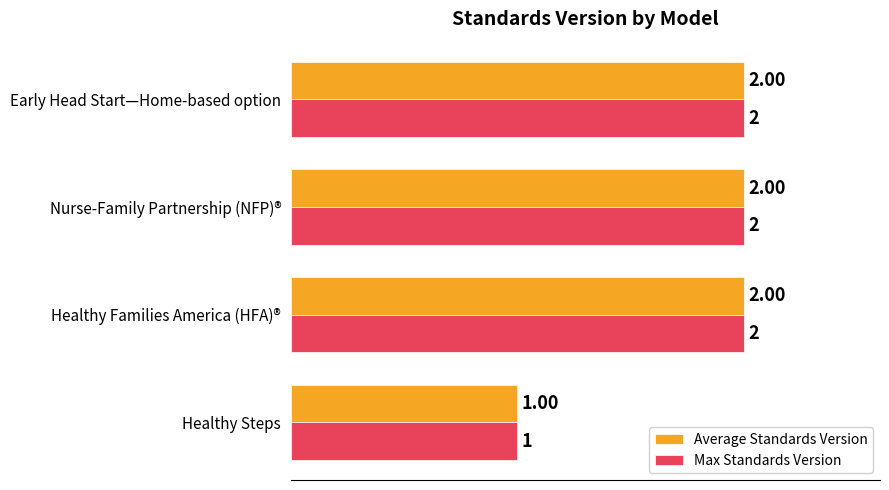

What is the difference between the maximum and minimum values in the Average Standards Version series?

1